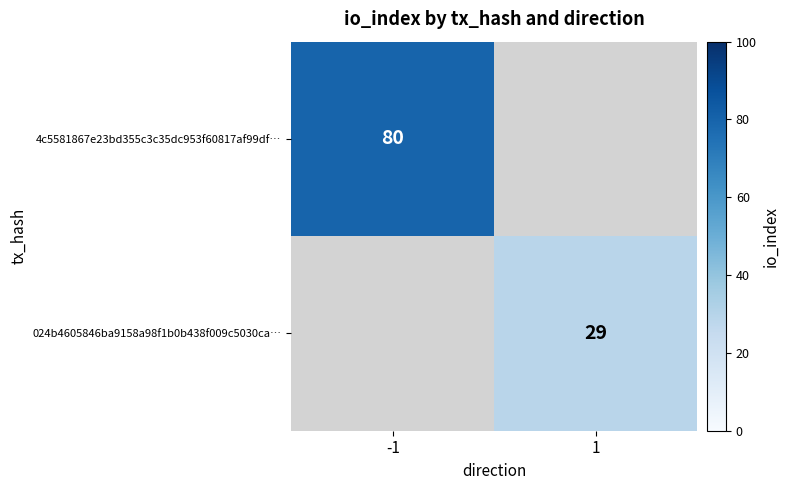

True or false: 024b4605846ba9158a98f1b0b438f009c5030ca… has a value of 29 at 1.

True